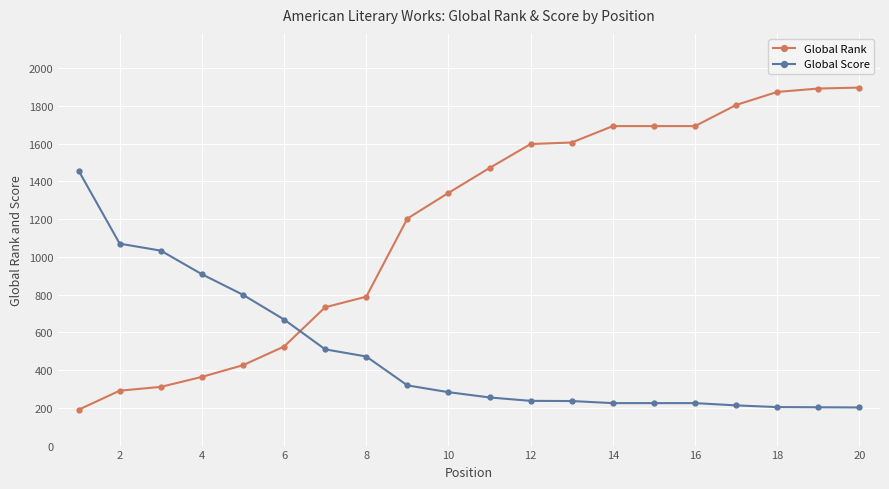

What is the value of the Global Rank point at the 6th from the left?

525